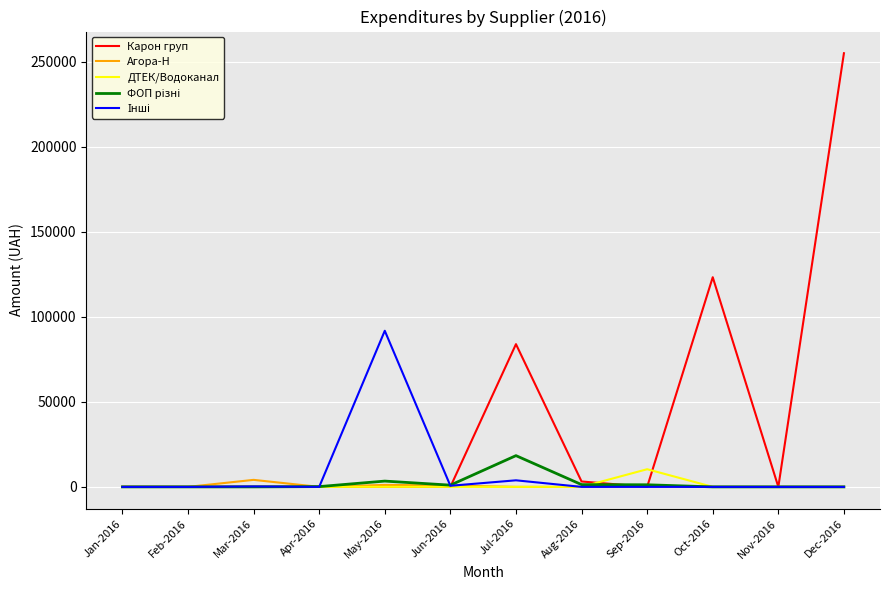

What is the maximum value for Карон груп?

255149.3